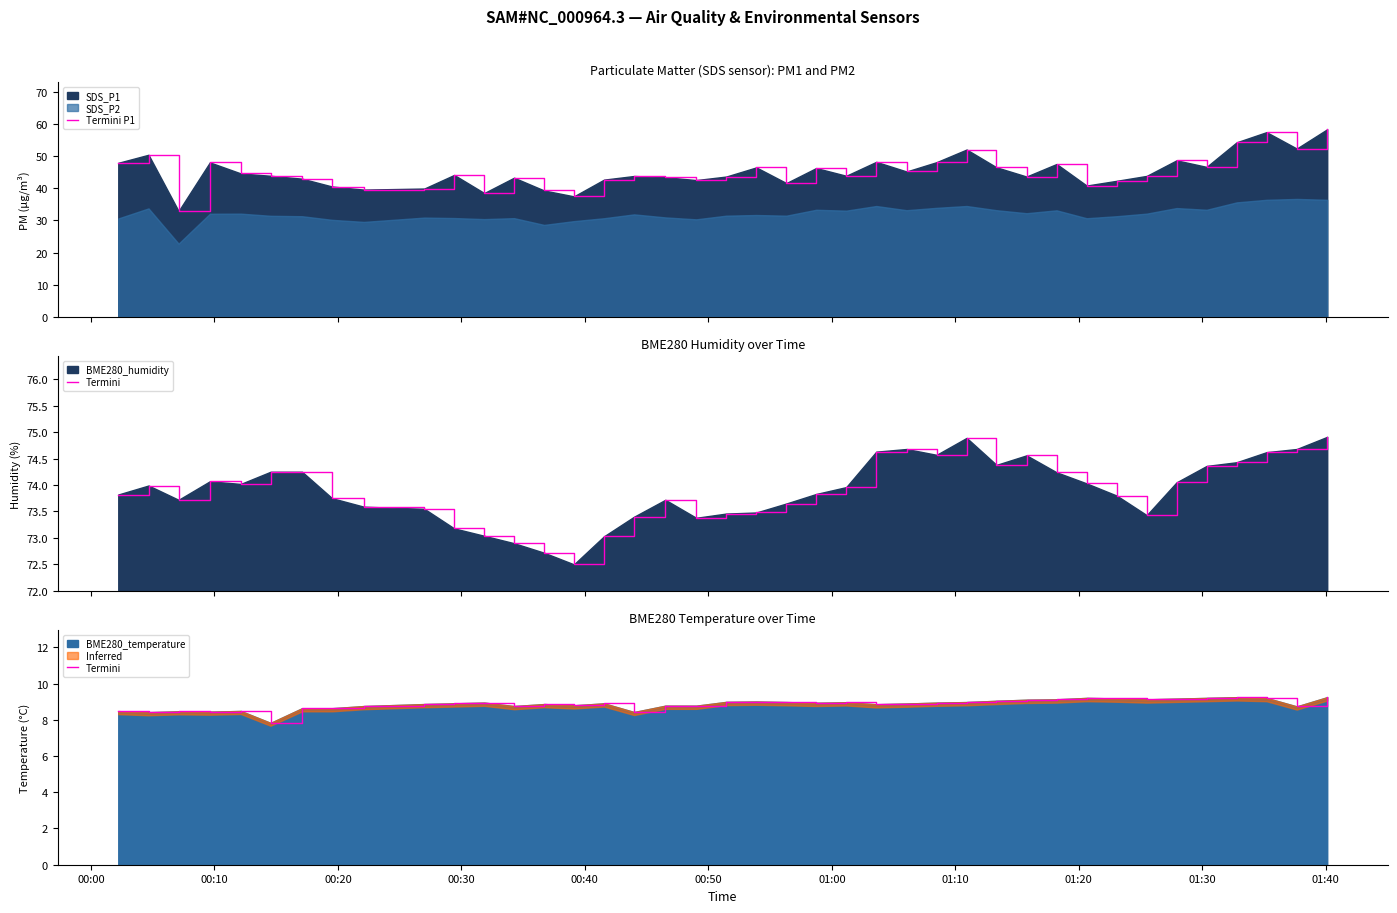

What is the maximum value for Termini P1?

58.3